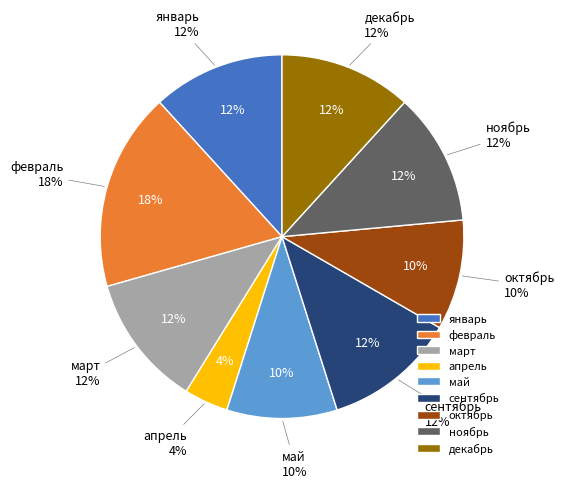

True or false: декабрь accounts for 23% of the total.

False